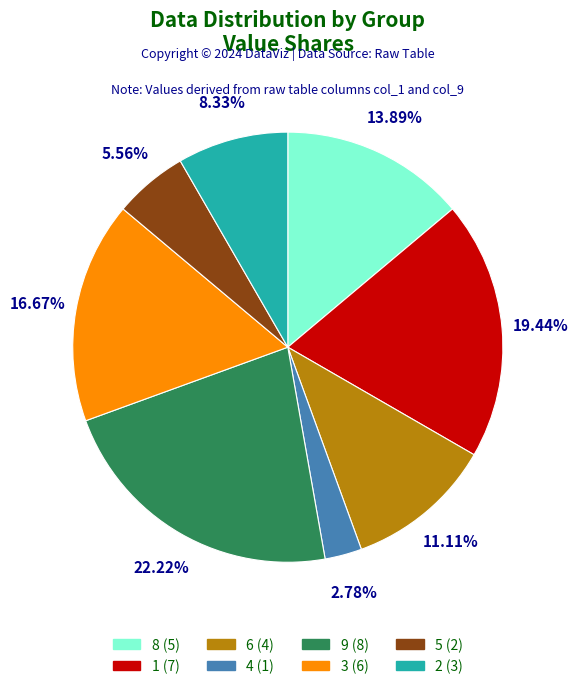

What is the smallest slice in the pie chart?

4